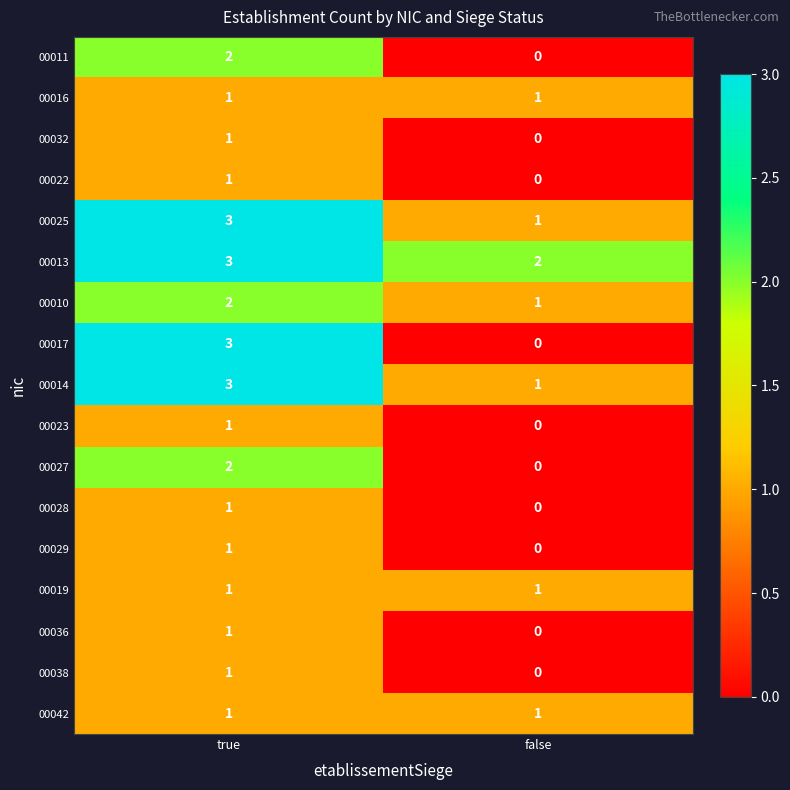

The value of 00022 at true is 2. True or false?

False